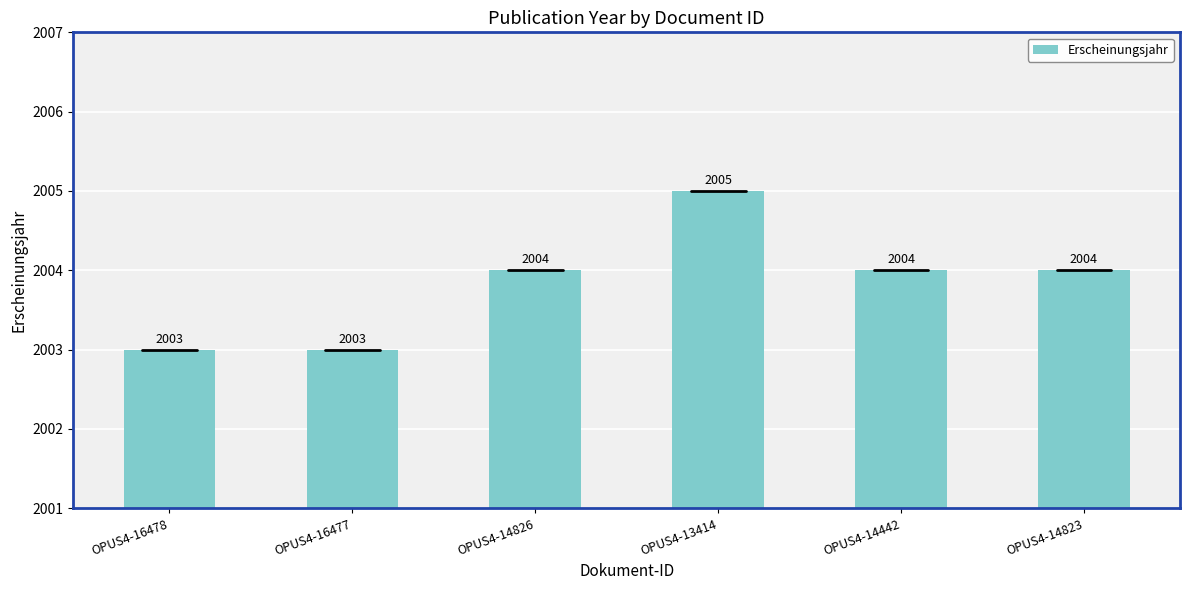

What is the label of the 2nd bar from the left?

OPUS4-16477